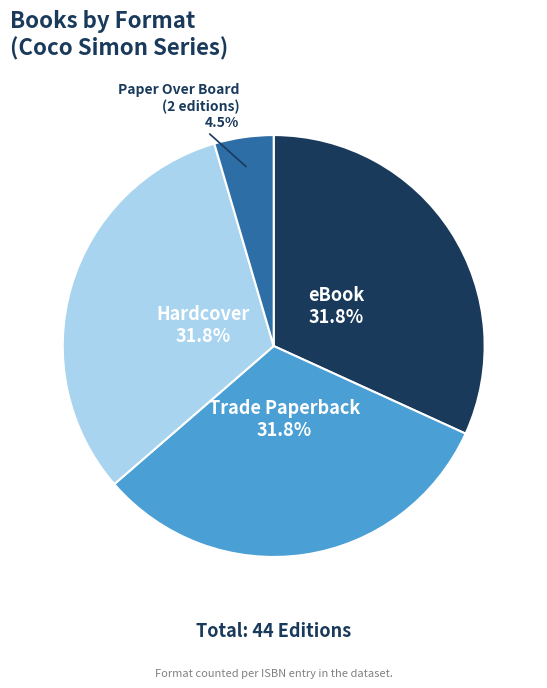

Does any single category account for the majority?

No